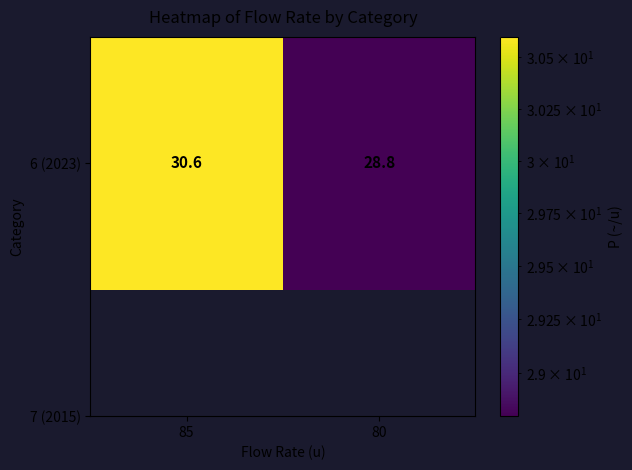

What is the greatest value displayed?

30.6